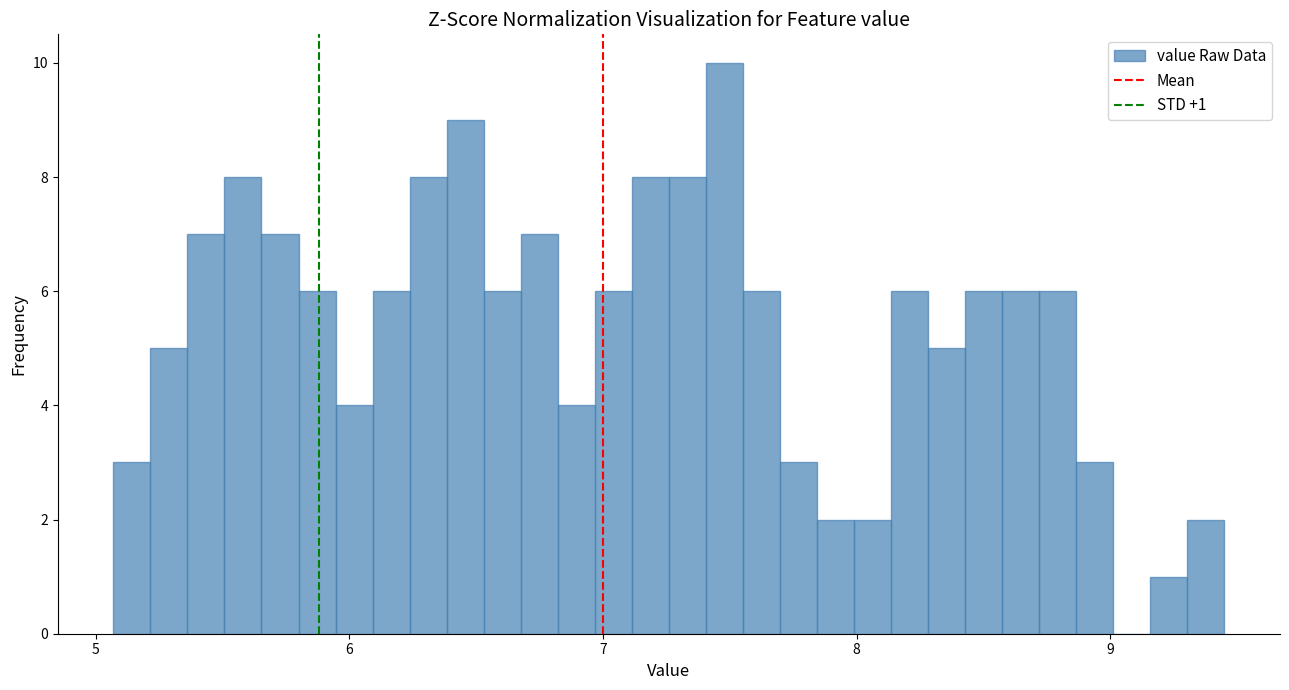

Read against the x-axis, roughly where is the centre of the tallest bar?

7.5